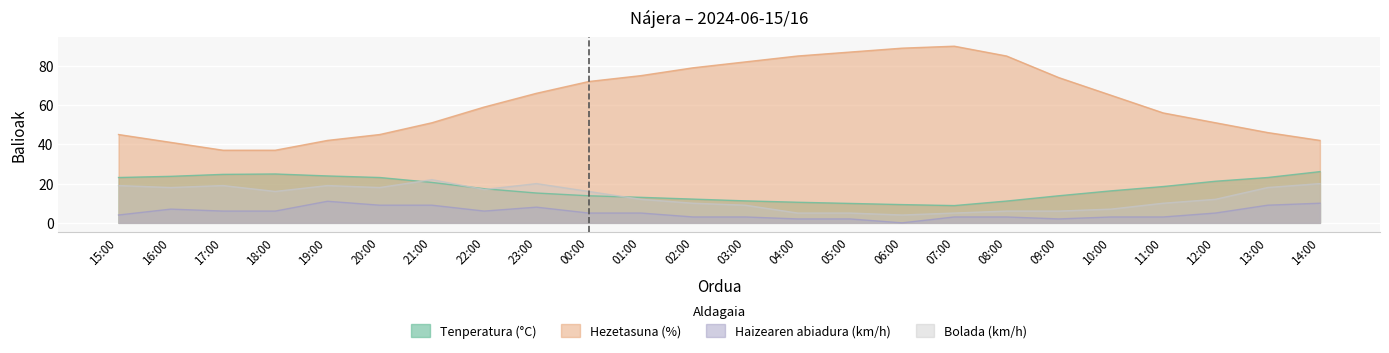

How many lines are shown in the chart?

4